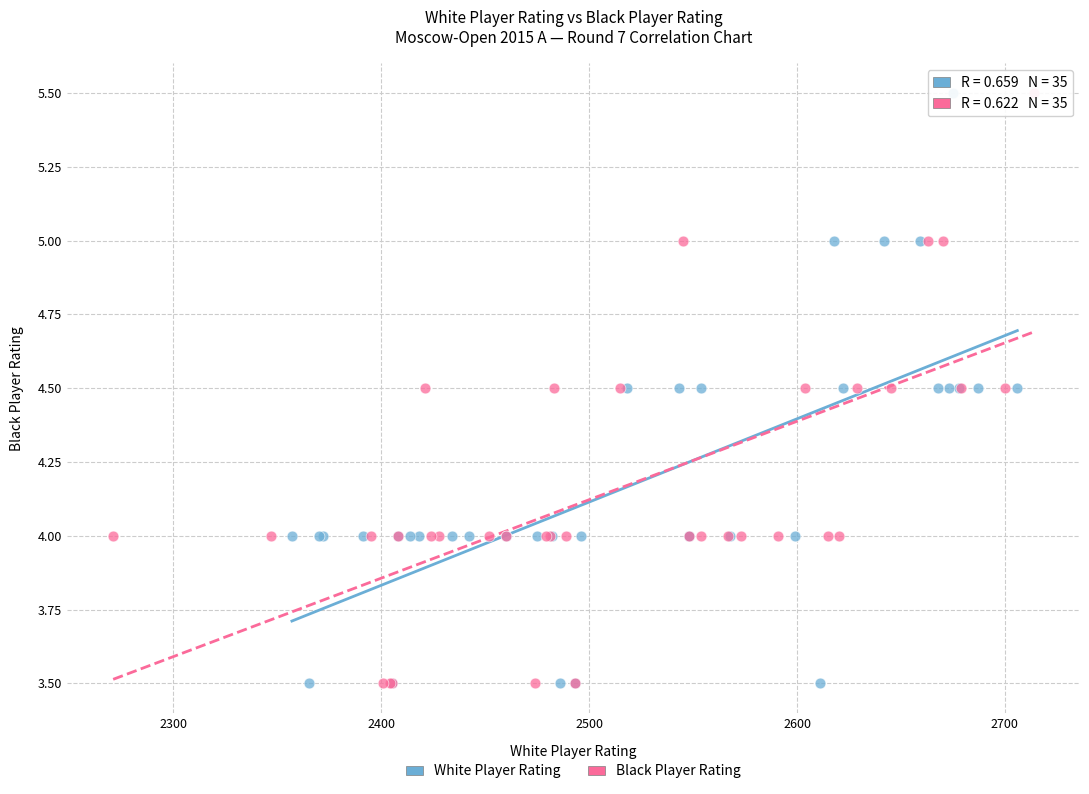

What are all the series names shown in the legend?

White Player Rating, Black Player Rating